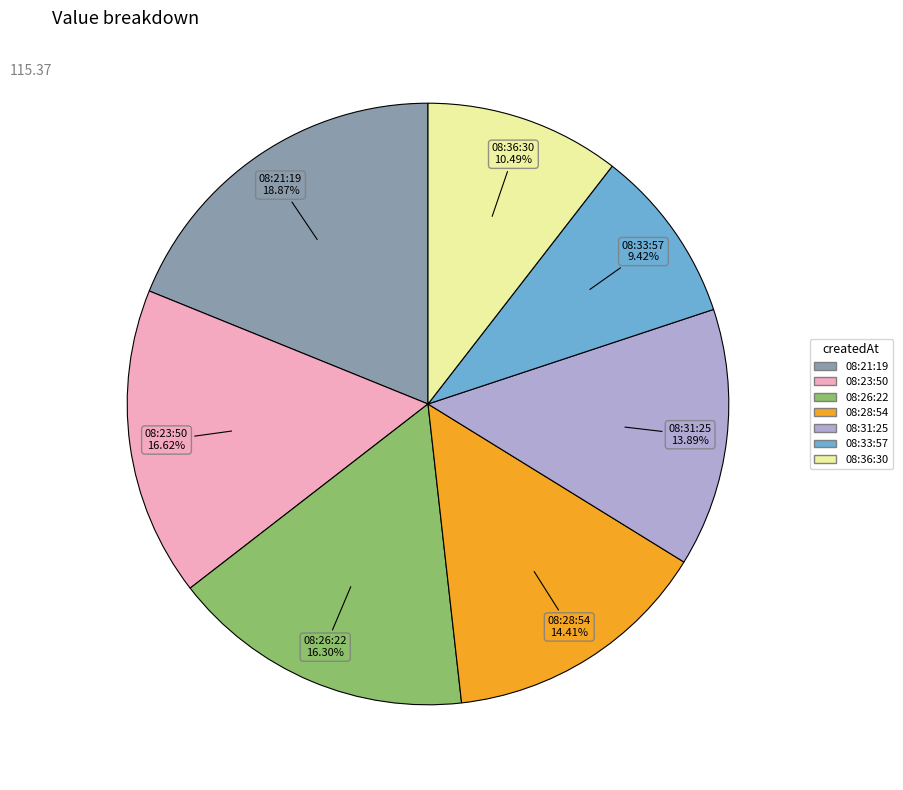

How many segments does this pie chart have?

7